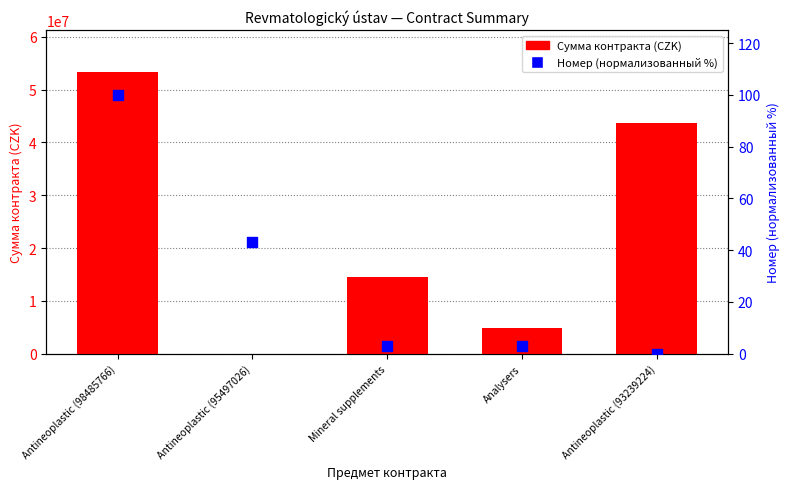

Is the value of Номер (нормализованный %) at Antineoplastic (95497026) greater than the value of Сумма контракта (CZK) at Analysers?

No